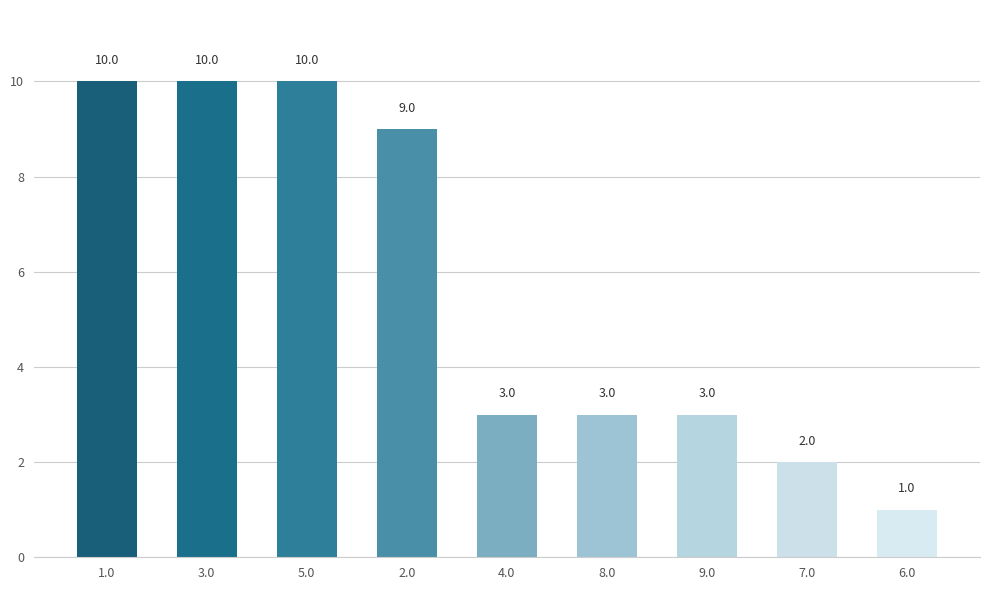

What is the greatest value displayed?

10